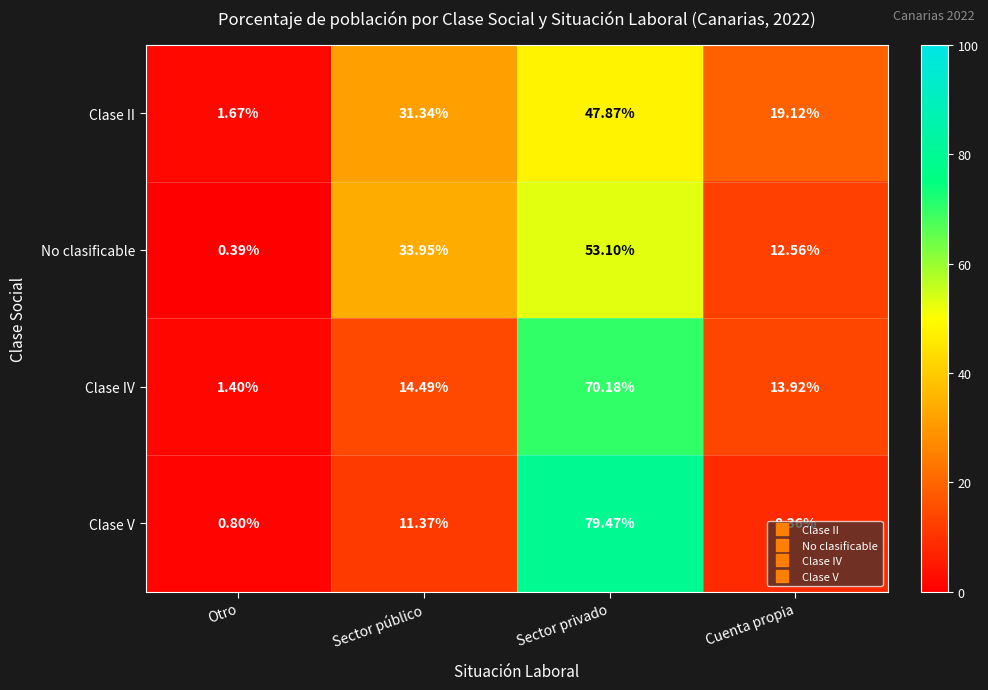

Which label corresponds to the smallest value in the chart?

Otro